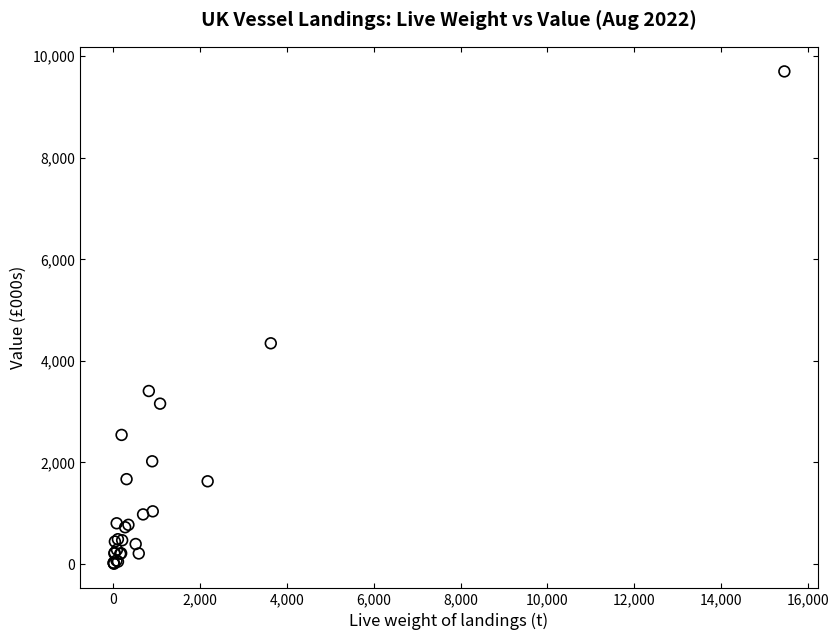

What Y value in the scatter plot is closest to 4853?

4346.8